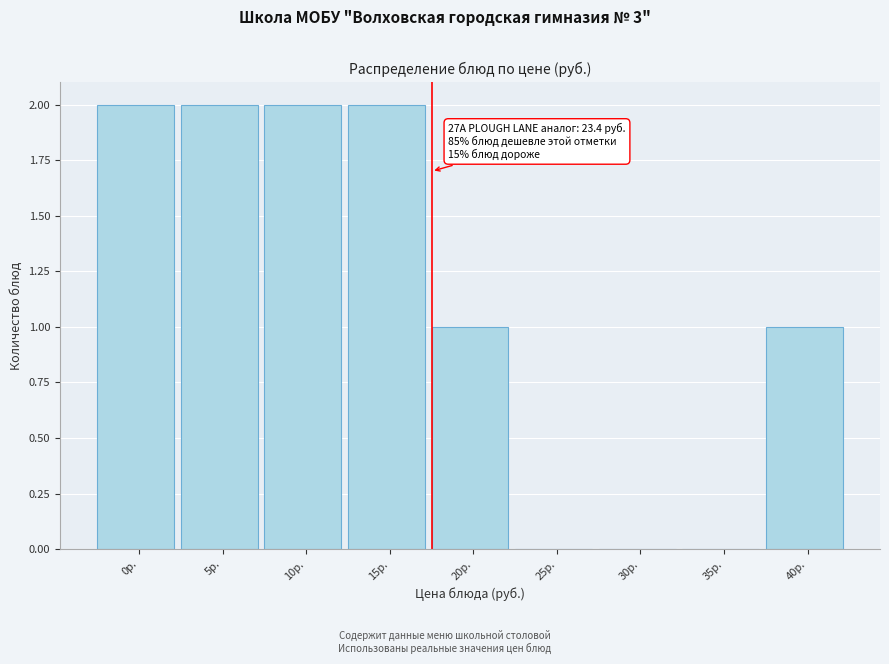

Reading left to right, transcribe all the data shown in this chart.

0р.=2	5р.=2	10р.=2	15р.=2	20р.=1	25р.=0	30р.=0	35р.=0	40р.=1